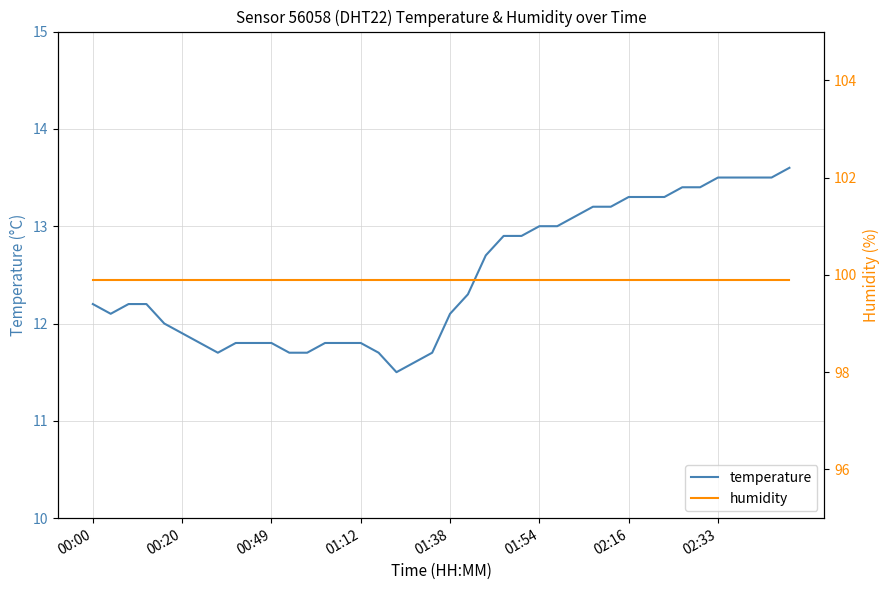

Does the chart have visible grid lines?

Yes